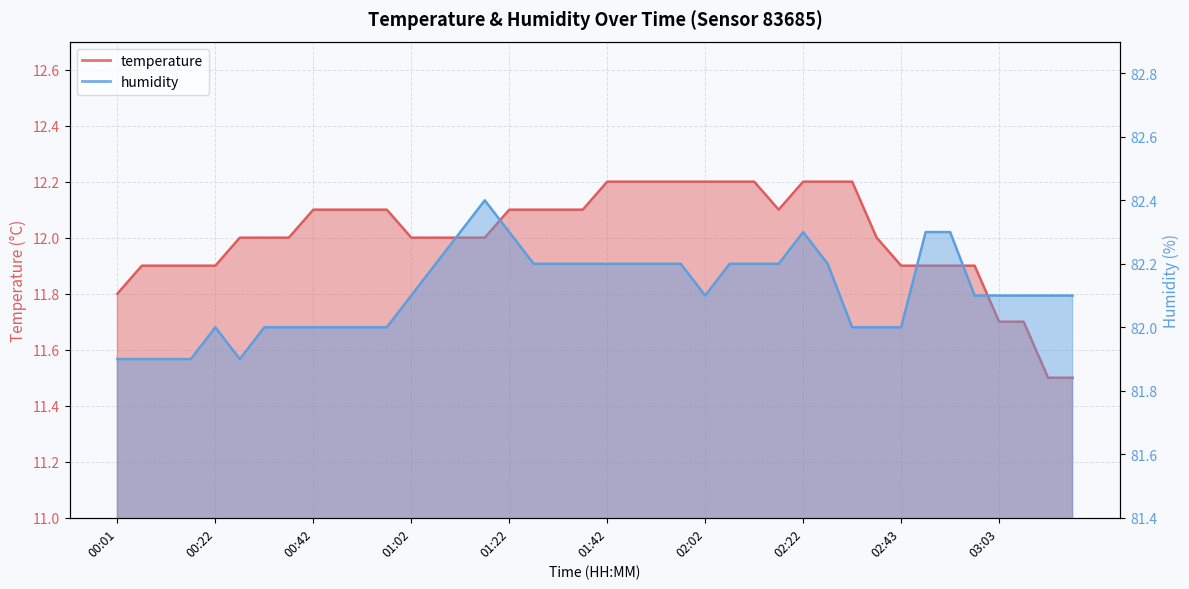

Read the humidity value at 00:01.

81.9